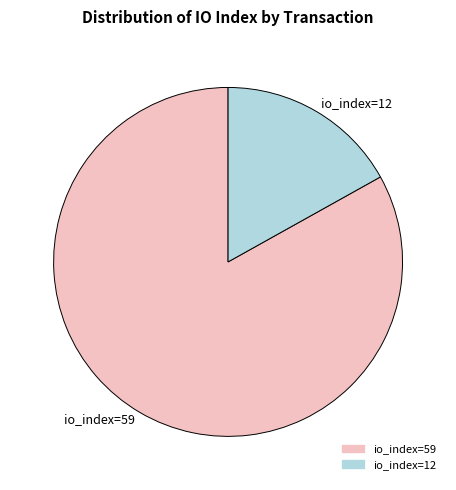

Combined, do io_index=59 and io_index=12 account for over 50%?

Yes